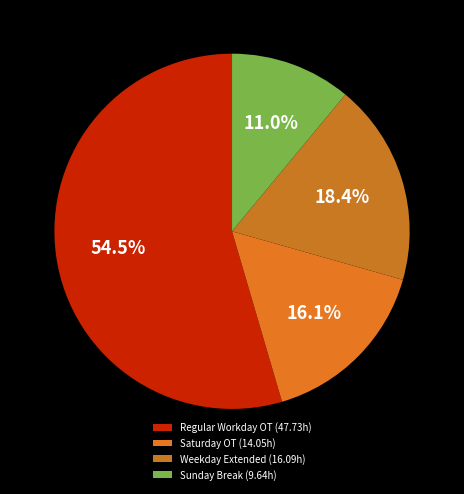

How many slices are in this pie chart?

4